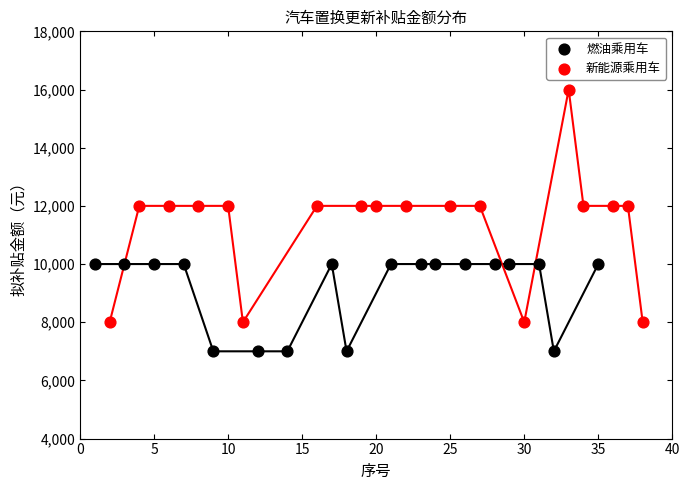

Which series has the widest spread of Y values?

新能源乘用车